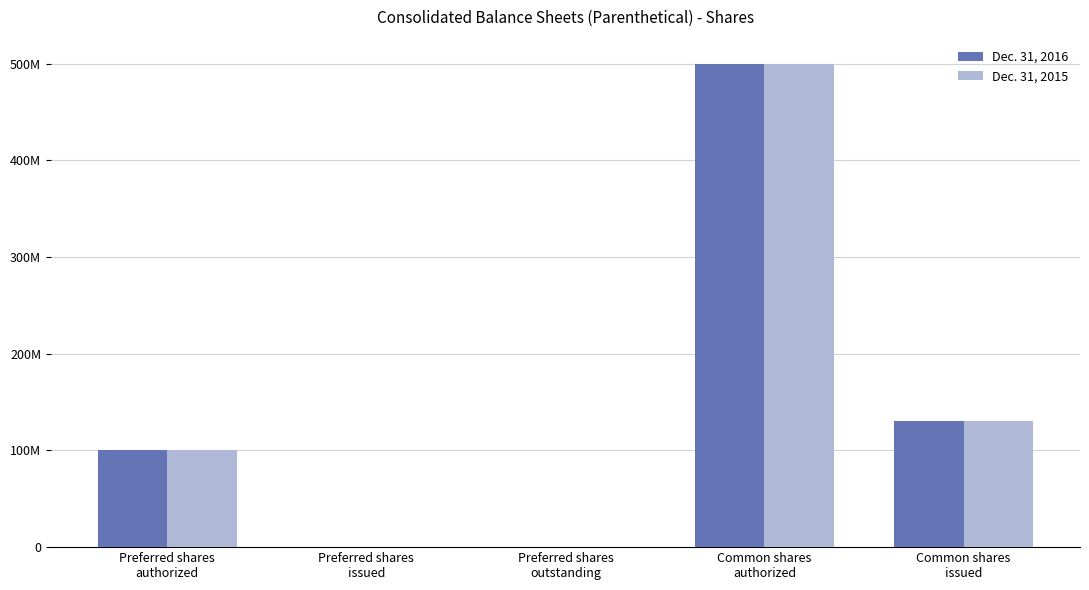

What is the label of the 1st bar from the right?

Common shares
issued